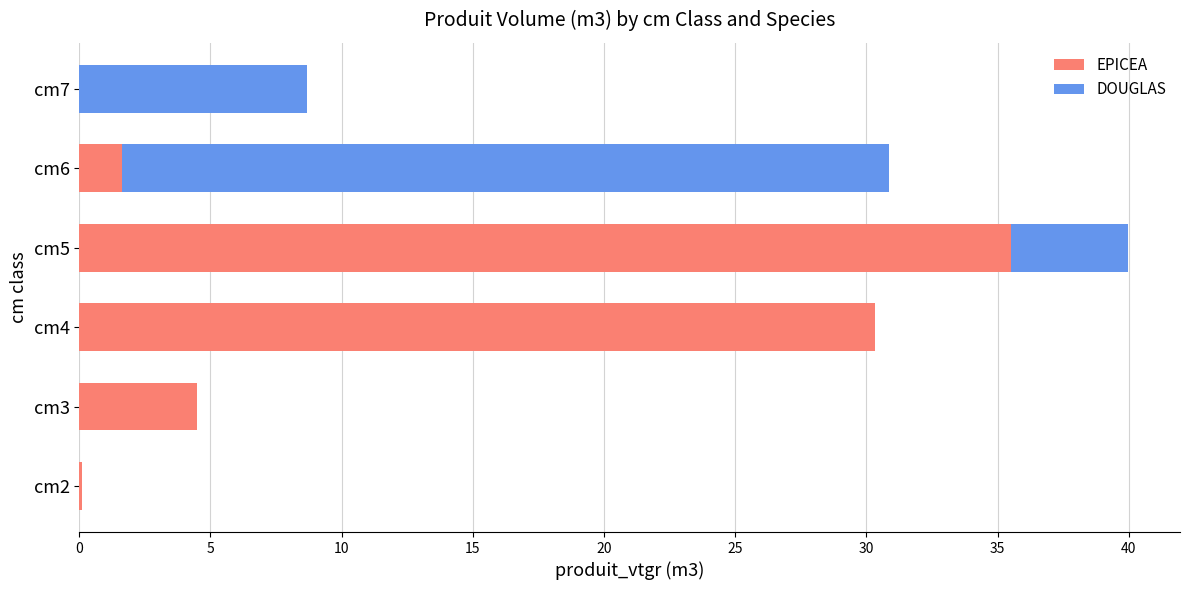

How many values in the EPICEA series exceed 4?

3